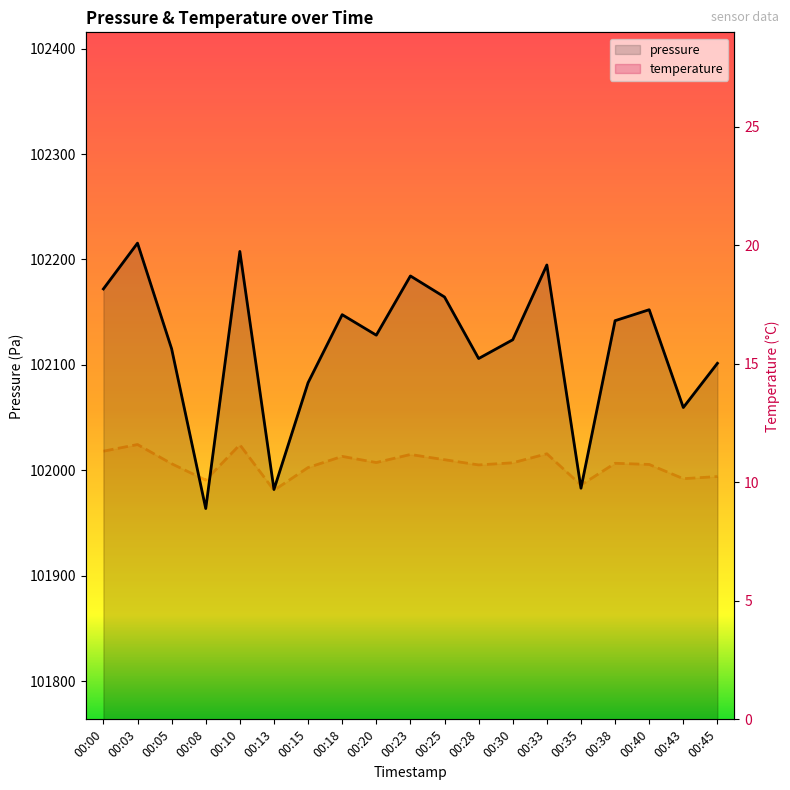

Reading left to right, what are all the values shown in this chart?

pressure: 00:00=102172.1	00:03=102215.5	00:05=102115.3	00:08=101963.7	00:10=102207.6	00:13=101981.8	00:15=102083.1	00:18=102147.6	00:20=102128.2	00:23=102184.4	00:25=102164.4	00:28=102106.0	00:30=102123.8	00:33=102194.8	00:35=101983.0	00:38=102141.9	00:40=102152.3	00:43=102059.6	00:45=102101.5
temperature: 00:00=11.3	00:03=11.6	00:05=10.8	00:08=10.1	00:10=11.6	00:13=9.7	00:15=10.6	00:18=11.1	00:20=10.8	00:23=11.2	00:25=10.9	00:28=10.7	00:30=10.8	00:33=11.2	00:35=9.9	00:38=10.8	00:40=10.8	00:43=10.2	00:45=10.2